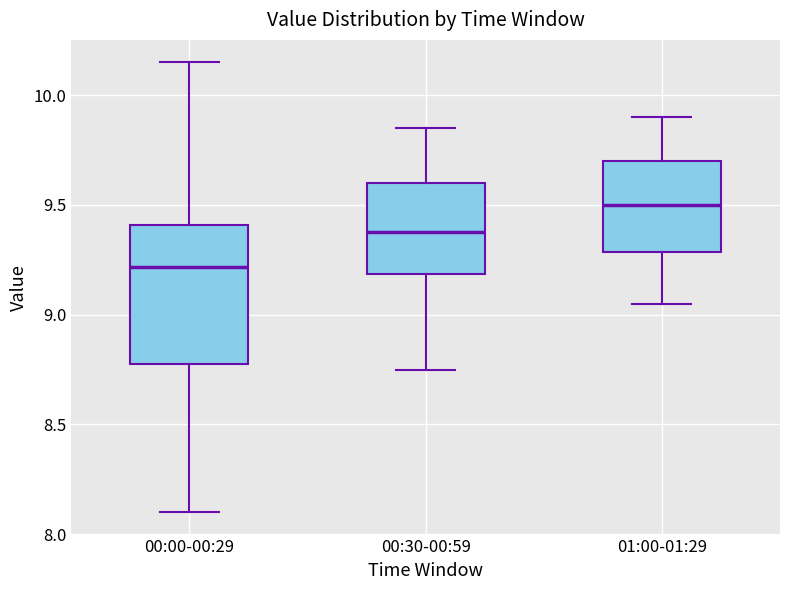

Which box has the highest median line?

01:00-01:29